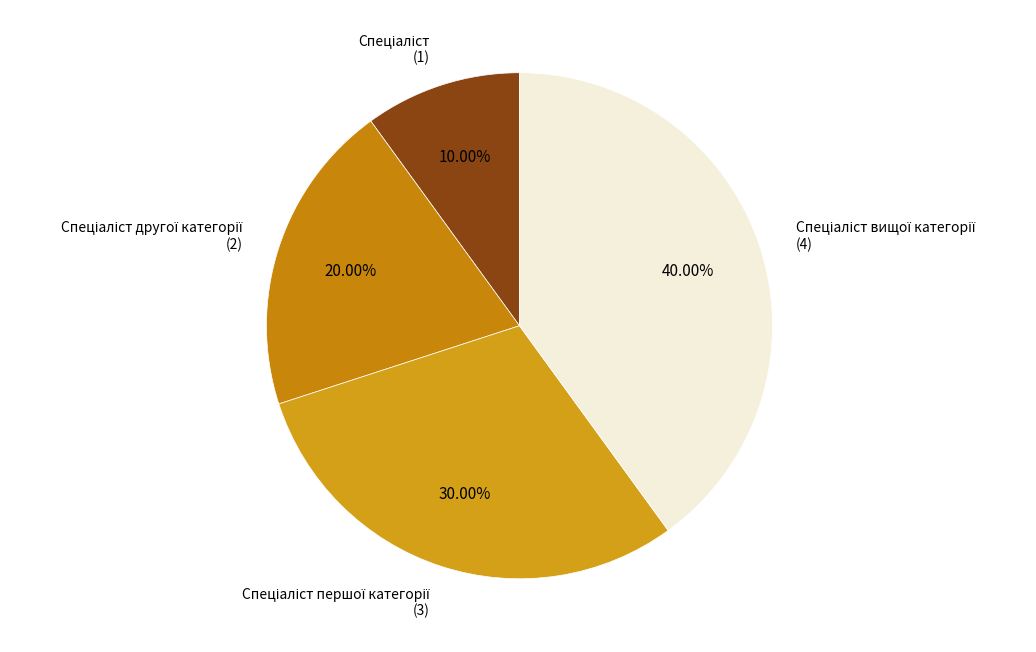

To the nearest percent, what is the average slice percentage?

25%